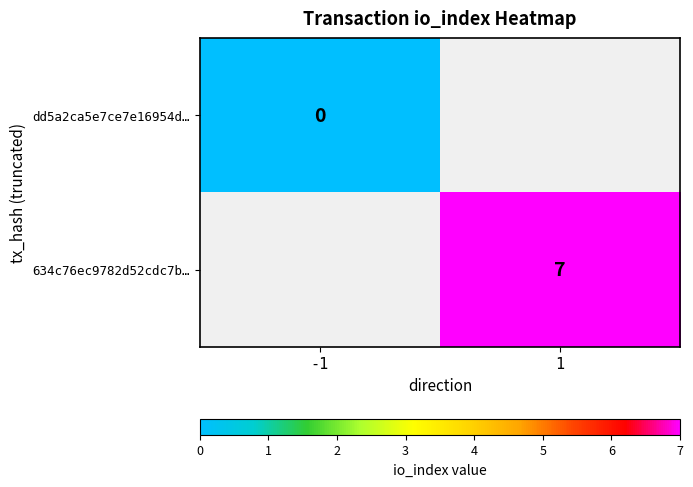

The value of 634c76ec9782d52cdc7b… at 1 is 7. True or false?

True